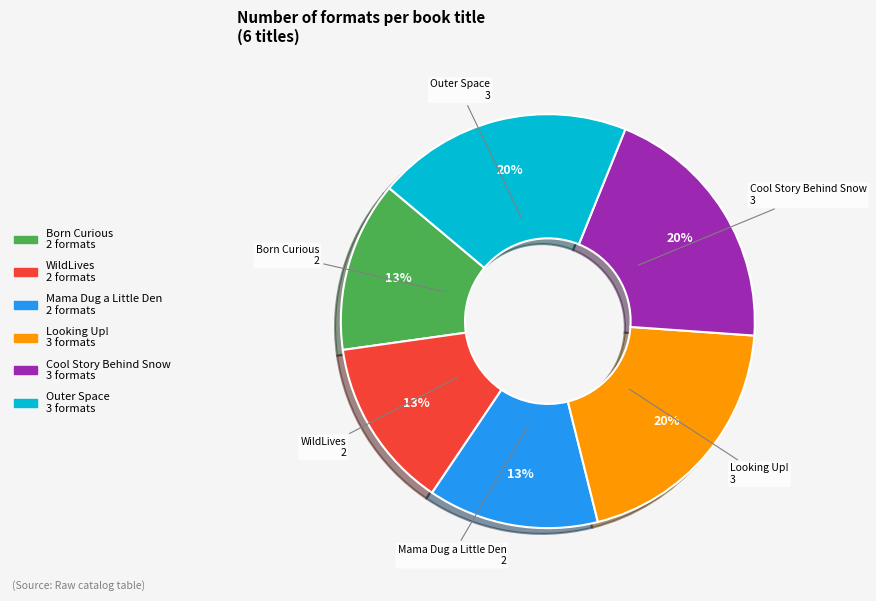

To the nearest percent, what percentage of the pie is Mama Dug a Little Den?

13%